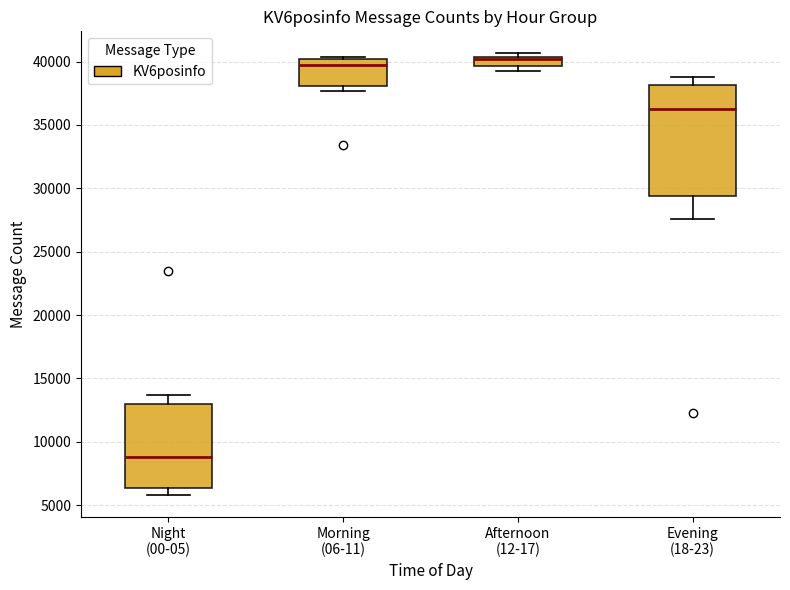

Where is the lower edge of the box for Morning (06-11) on the y-axis? The values are not printed on the chart, so give them approximately, as read against the axis.

38000